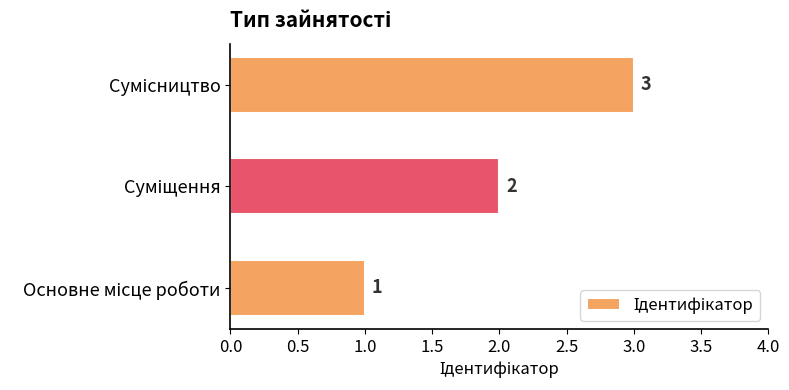

What is the sum of all values?

6